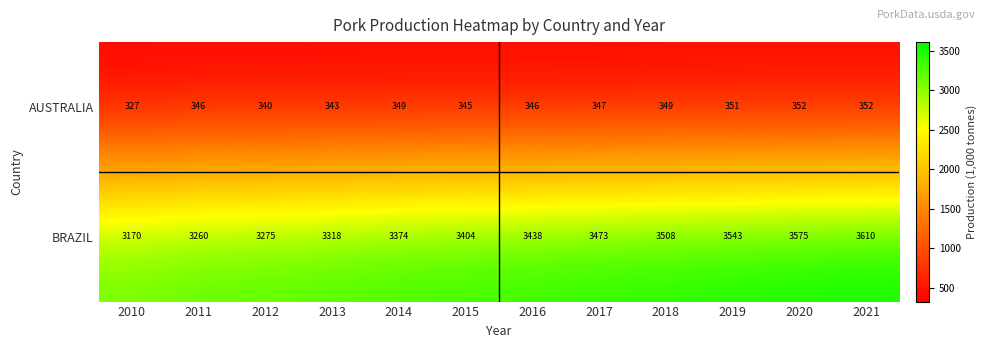

What is the maximum value shown in the chart?

3610